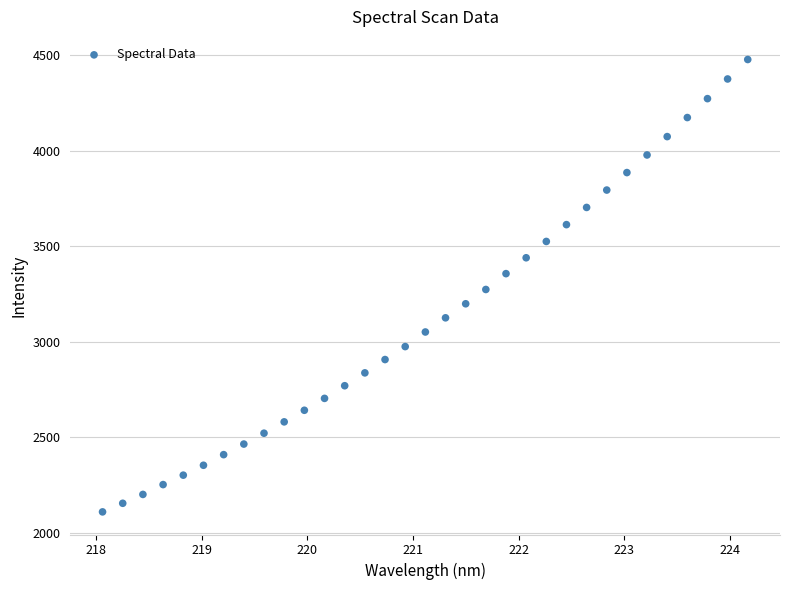

What is the range of X values (max minus min)?

6.1